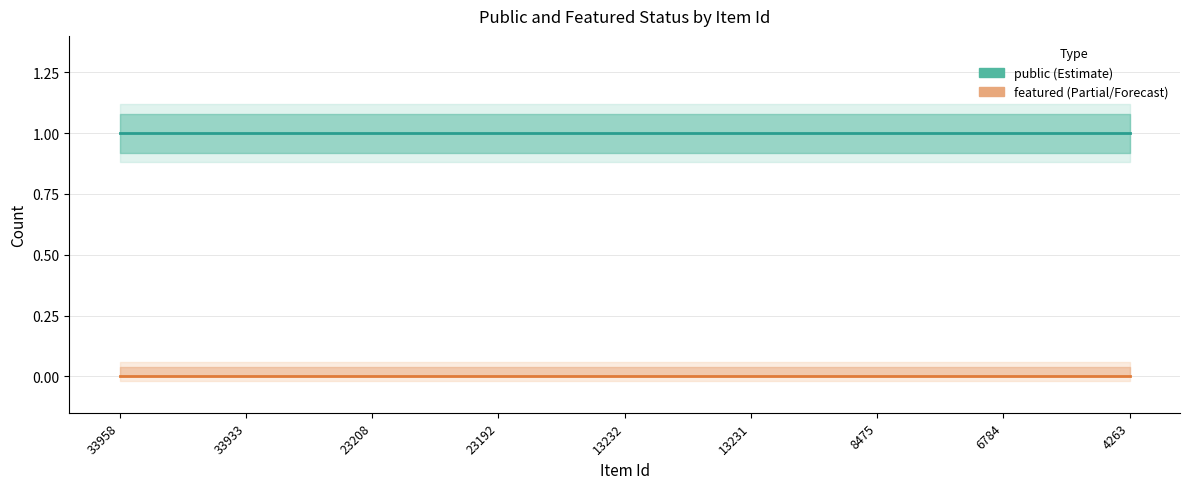

True or false: featured and public intersect in this chart.

False